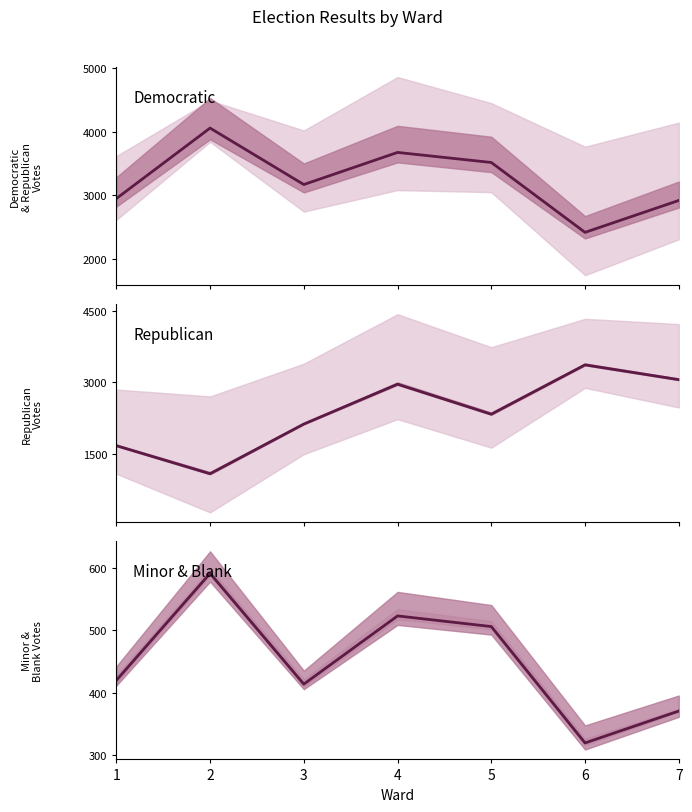

What is the lowest value of the Blank Votes series?

320